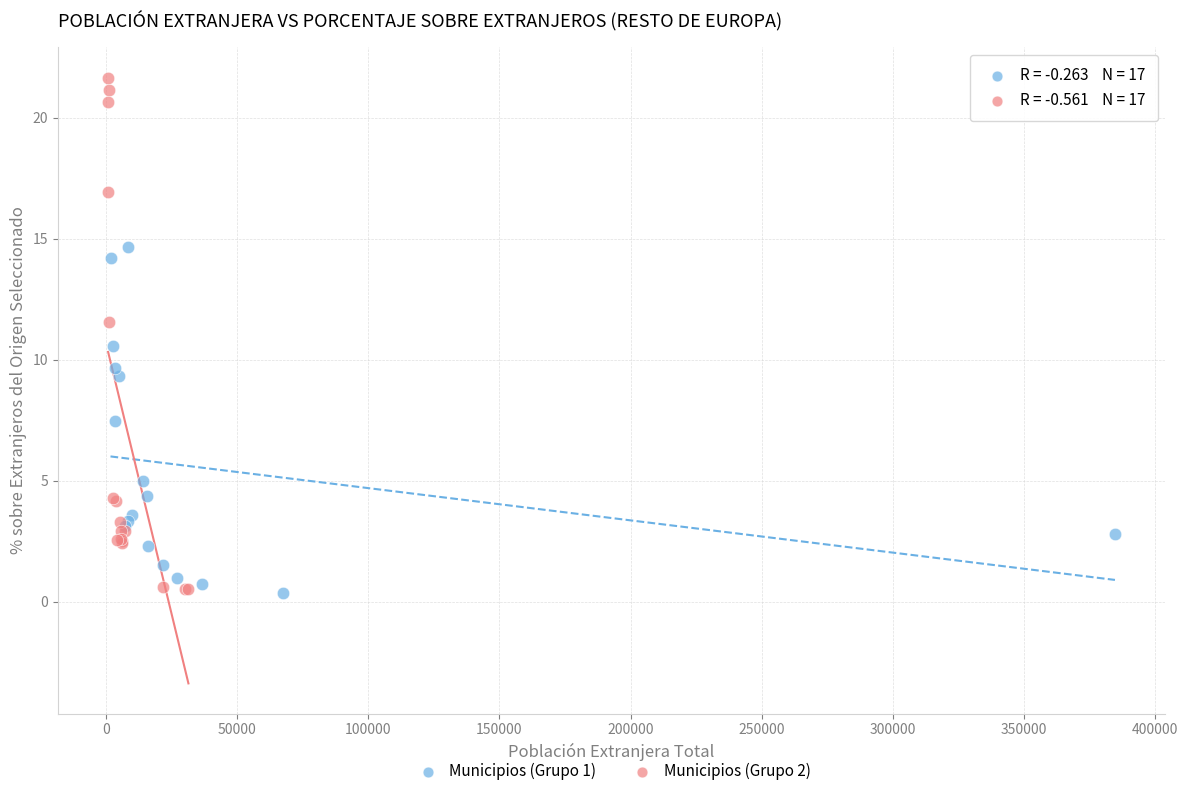

What are all the series names shown in the legend?

Municipios (Grupo 1), Municipios (Grupo 2)